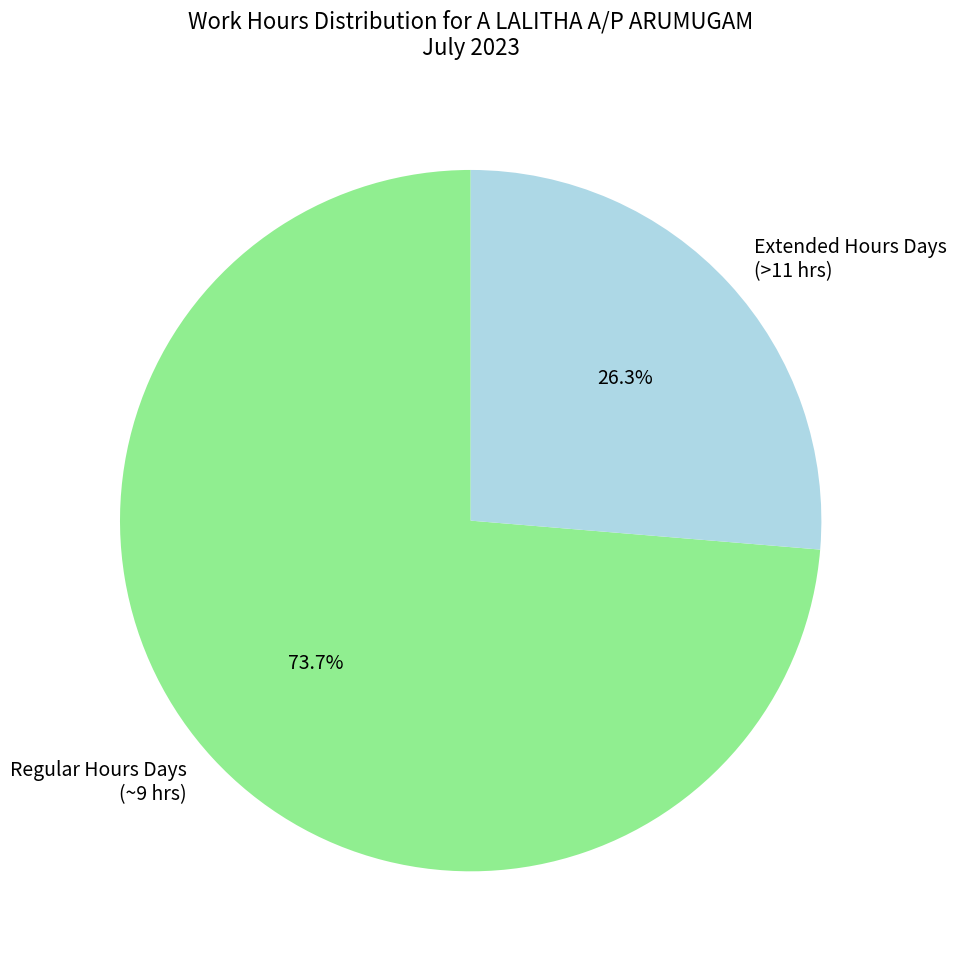

Is there any slice that represents more than half of the pie?

Yes